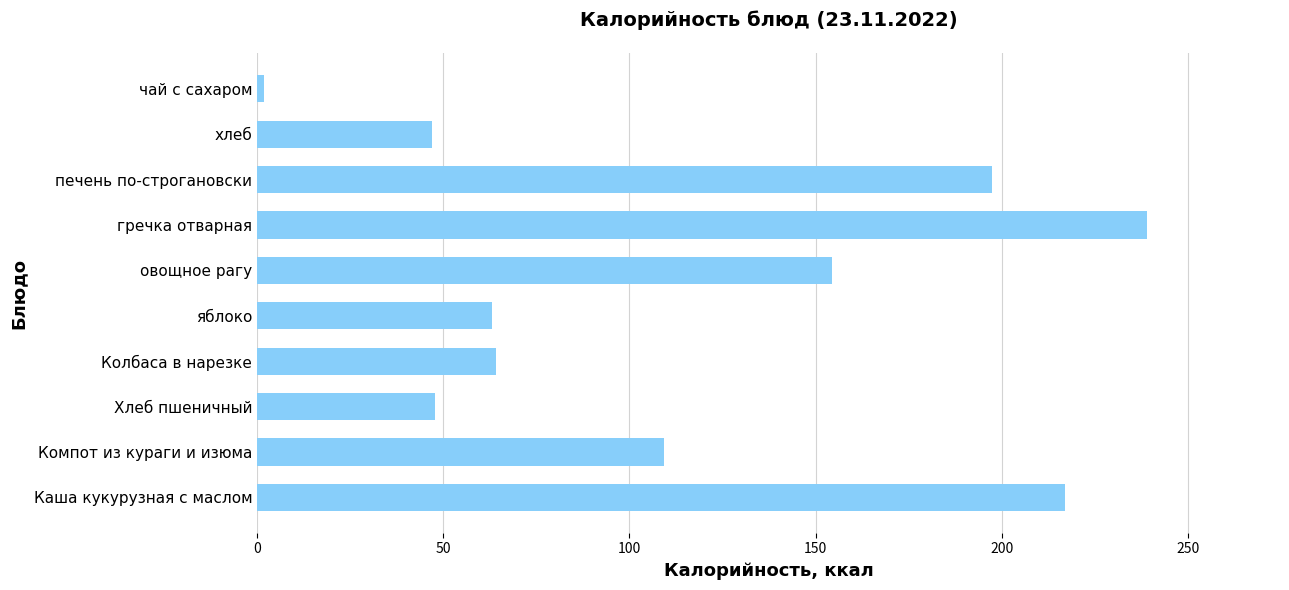

What is the difference between the values at Каша кукурузная с маслом and печень по-строгановски?

19.4